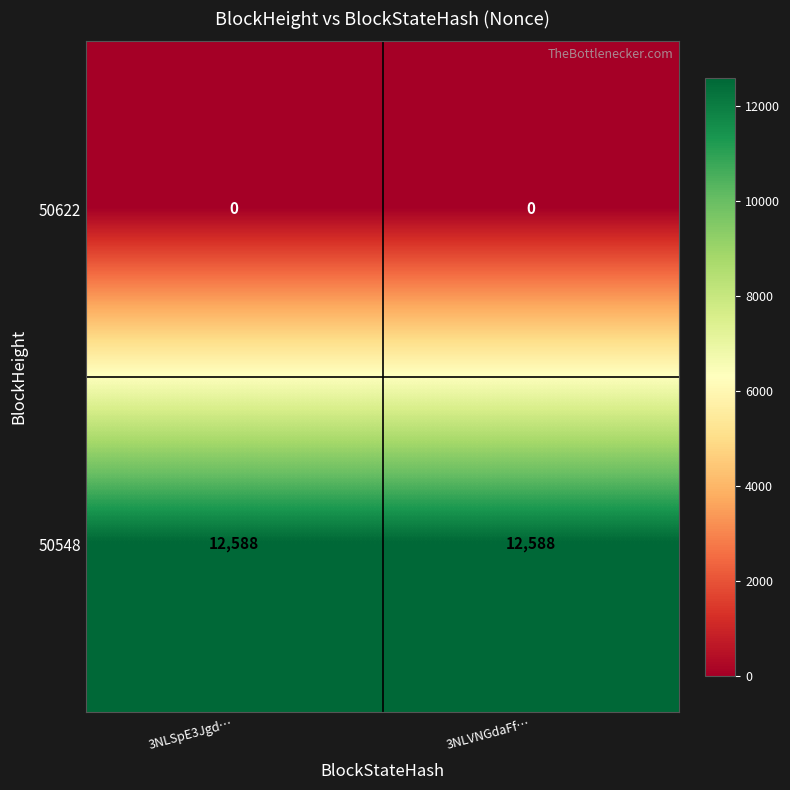

What is the spread (max minus min) of values at 3NLVNGdaFf…?

12588